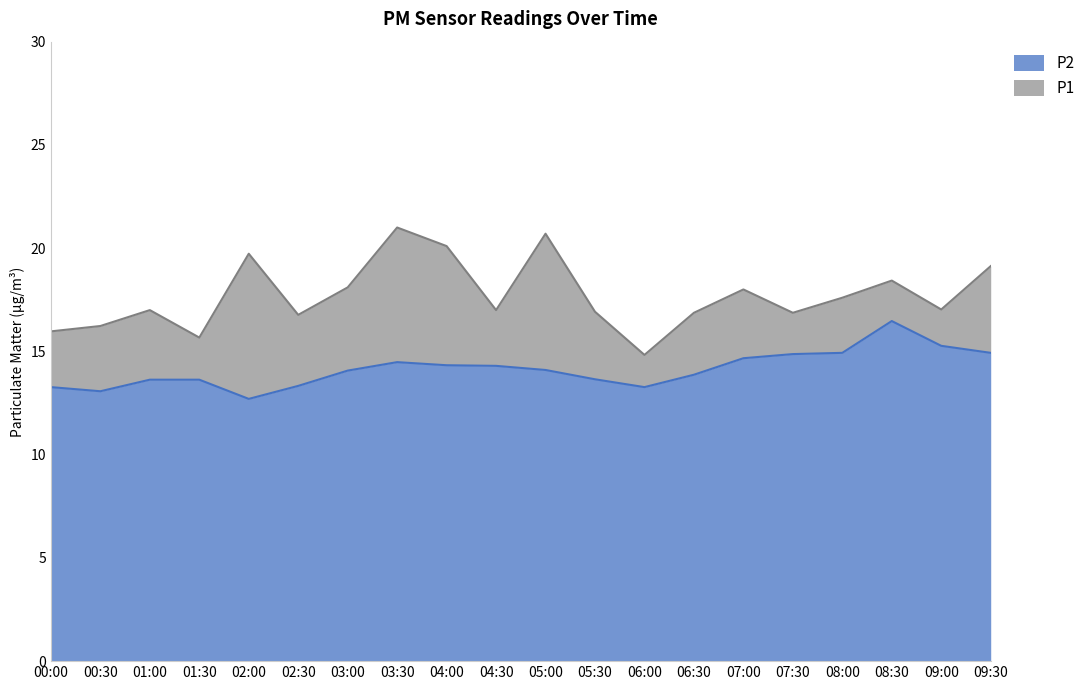

At how many categories does at least one series exceed 14?

20